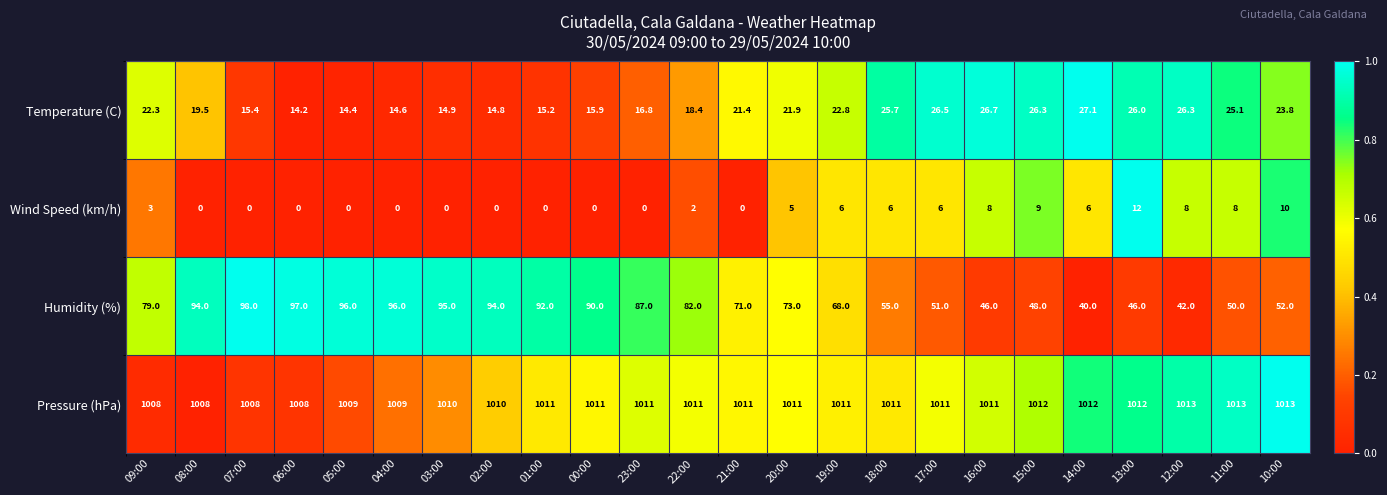

What is the approximate value of Wind Speed (km/h) at 18:00?

6.0